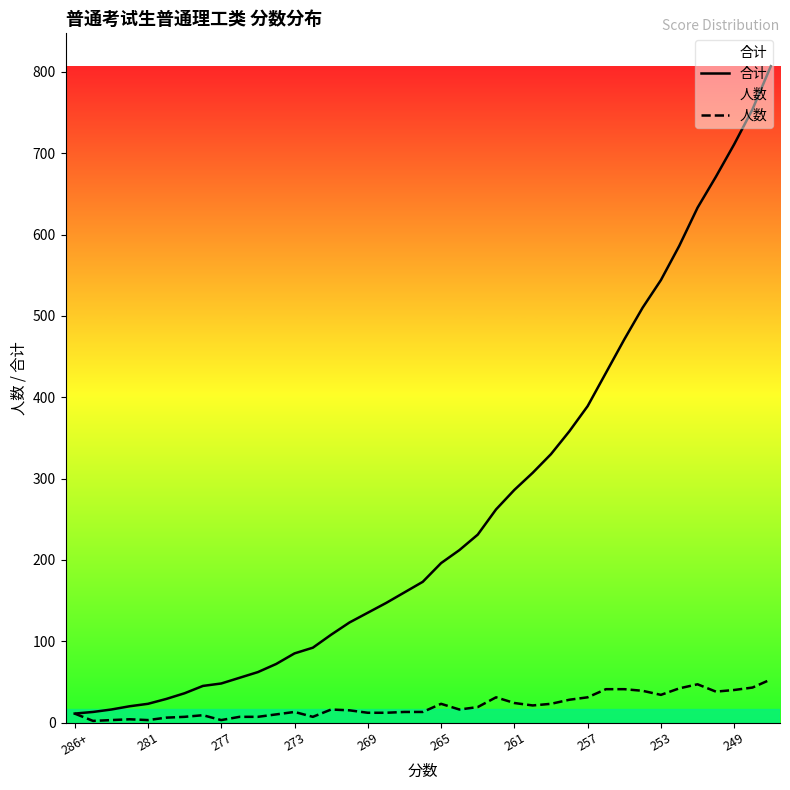

In 人数, how many points are lower than both neighbors (excluding endpoints)?

8